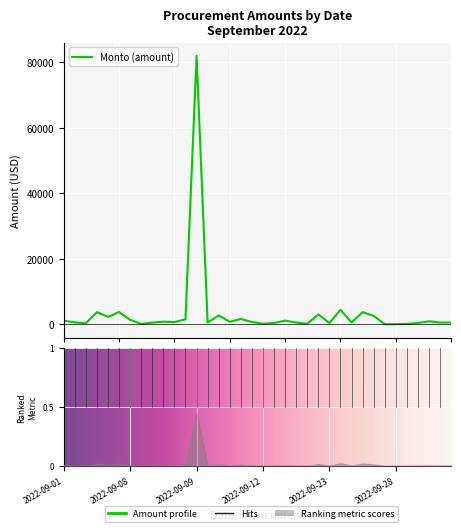

What is the value of the 16th point from the left?

770.8